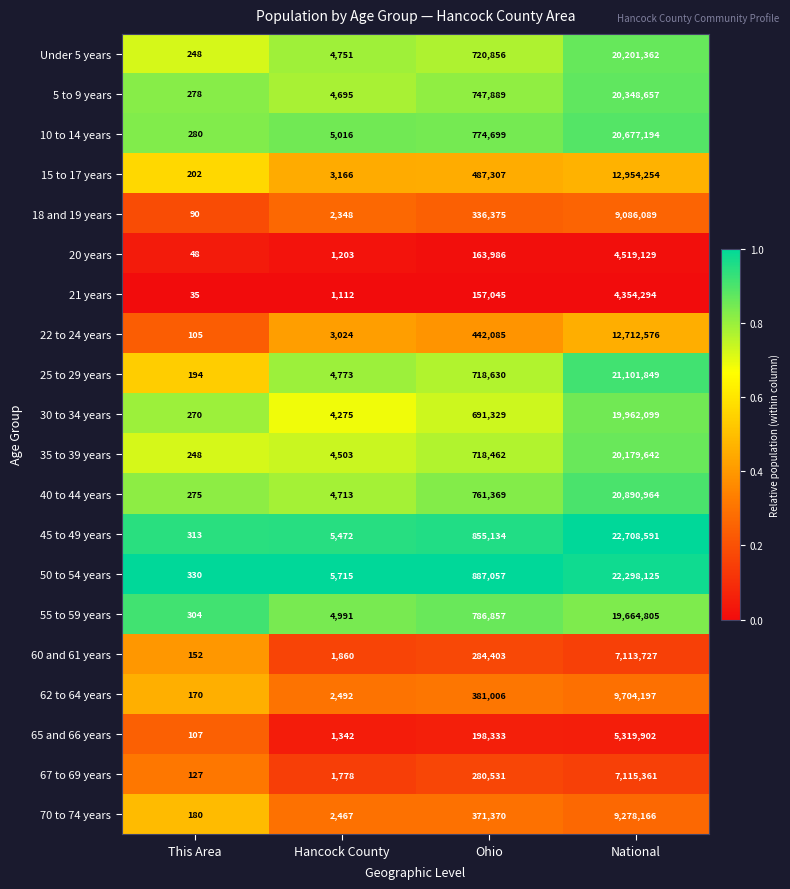

What is the spread (max minus min) of values at National?

18354297